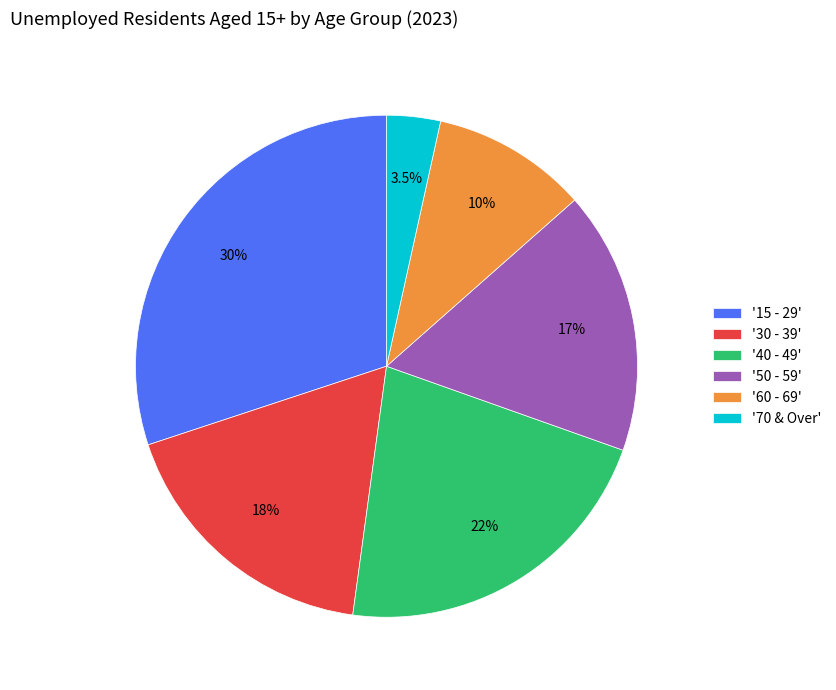

Count the number of slices in the pie.

6